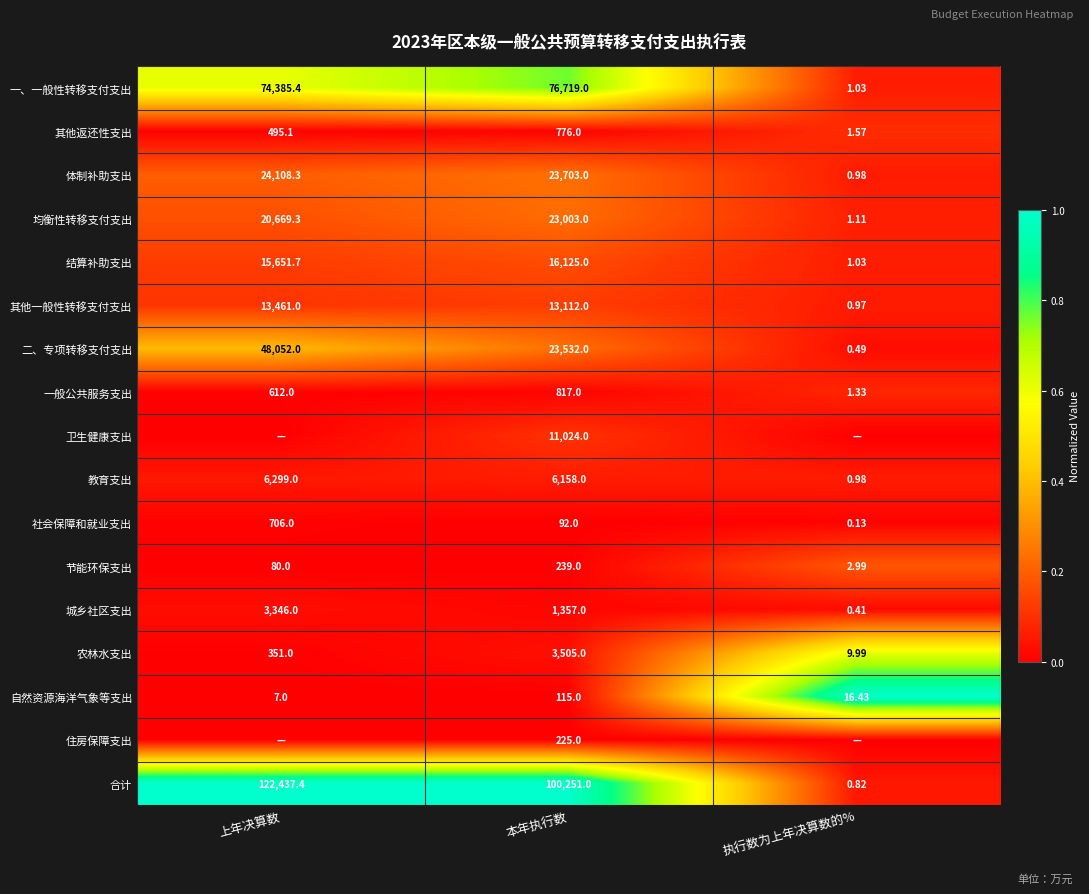

Which category has the lowest value in the 体制补助支出 series?

执行数为上年决算数的%